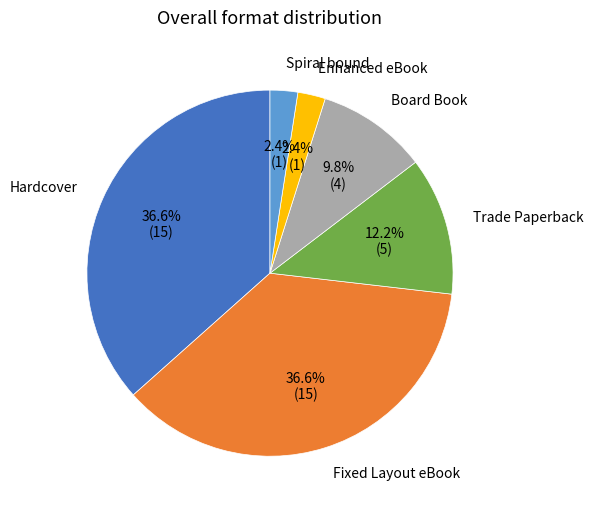

Is there a majority slice in this chart?

No